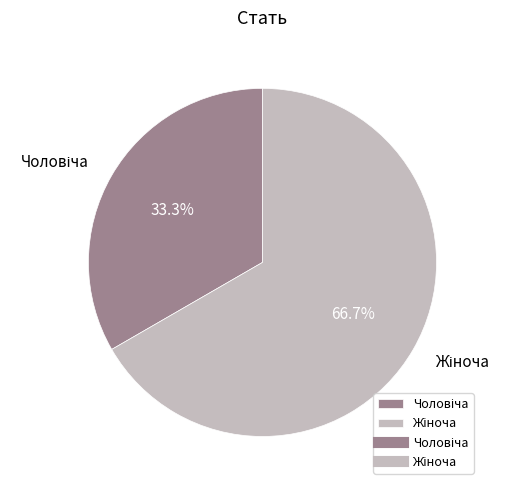

Is there a majority slice in this chart?

Yes